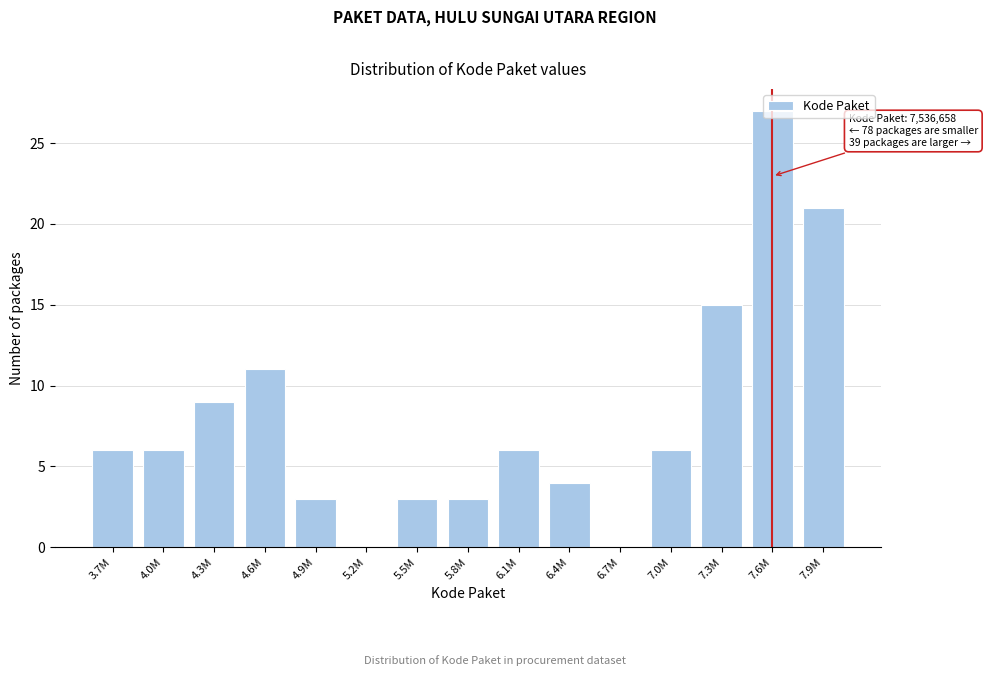

What is the sum of all values?

120